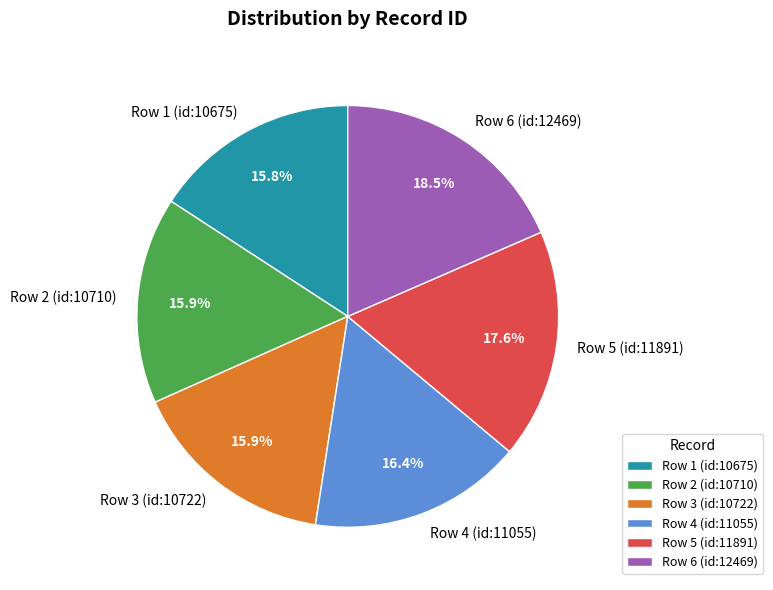

Approximately how many times larger is the value at Row 5 (id:11891) compared to Row 6 (id:12469)?

1.0